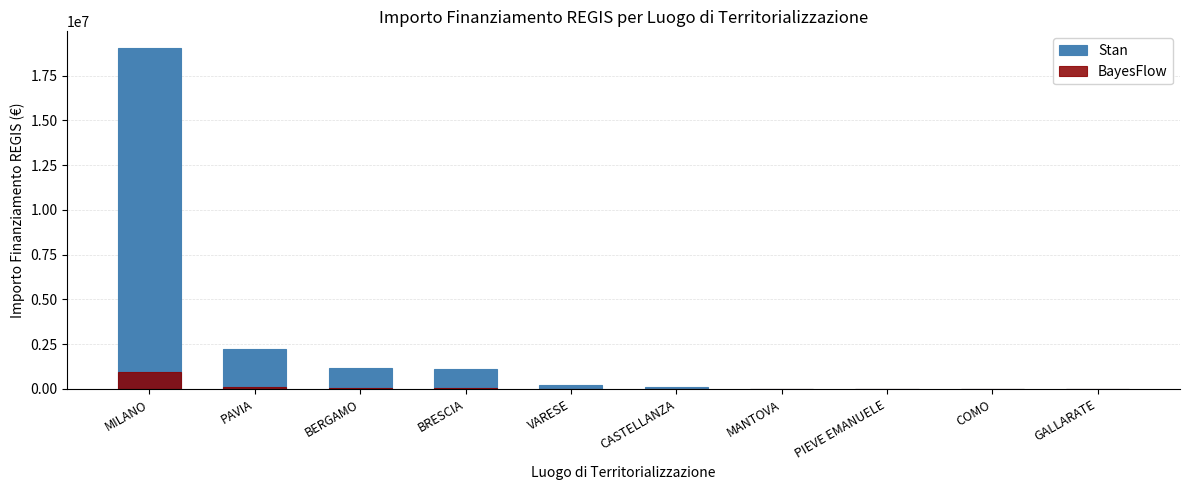

Between PAVIA and GALLARATE, which series saw the biggest shift?

BayesFlow